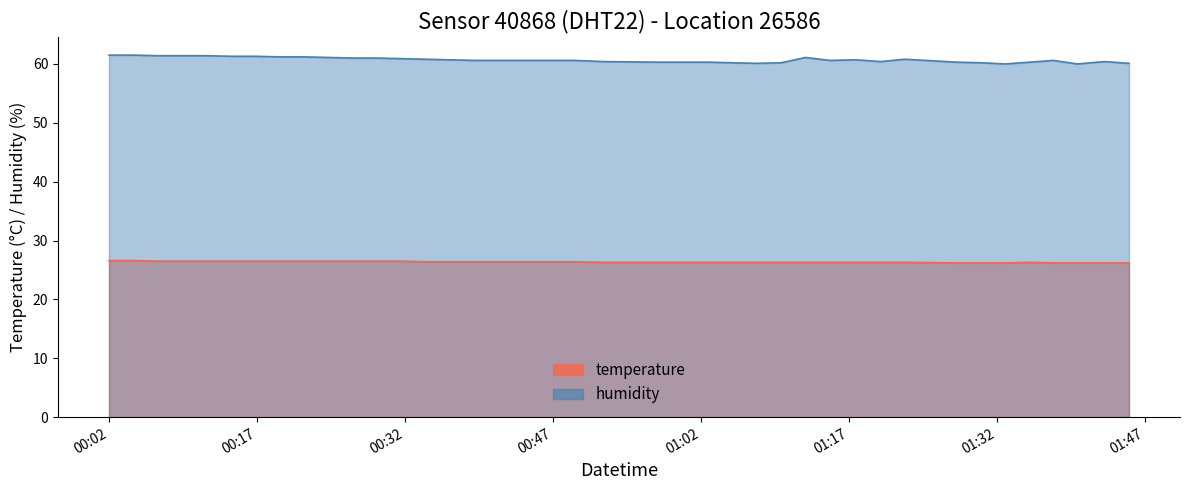

At which category is the sum across all series the highest?

00:02